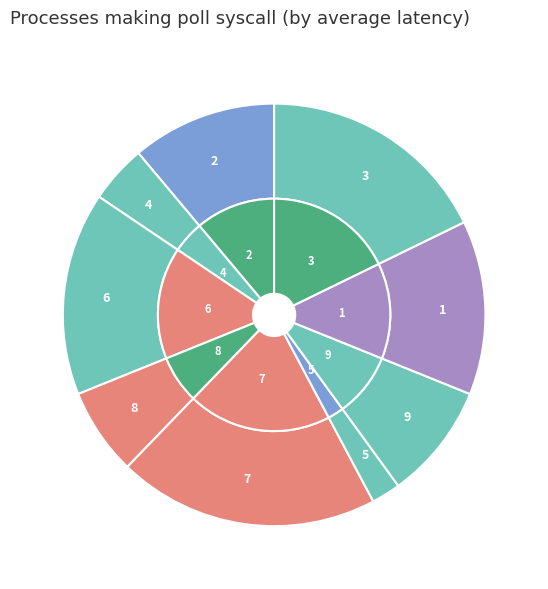

To the nearest percent, what percentage of the pie is 7?

20%